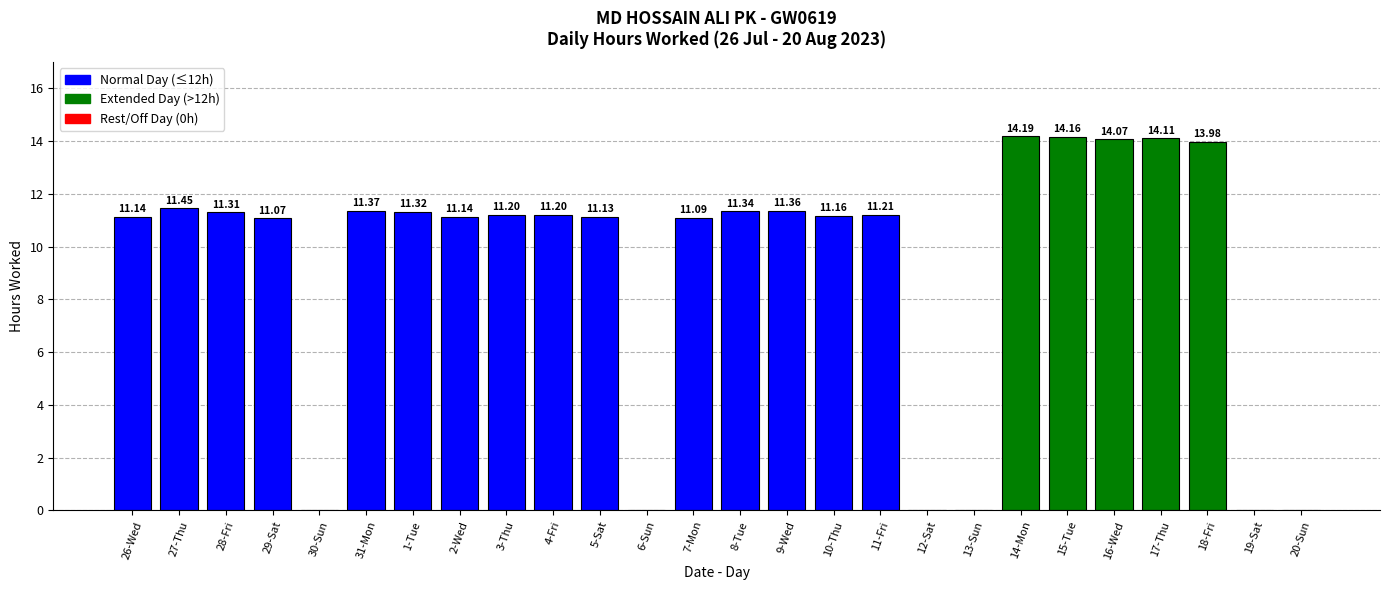

Approximately how many times larger is the value at 17-Thu compared to 4-Fri?

1.3